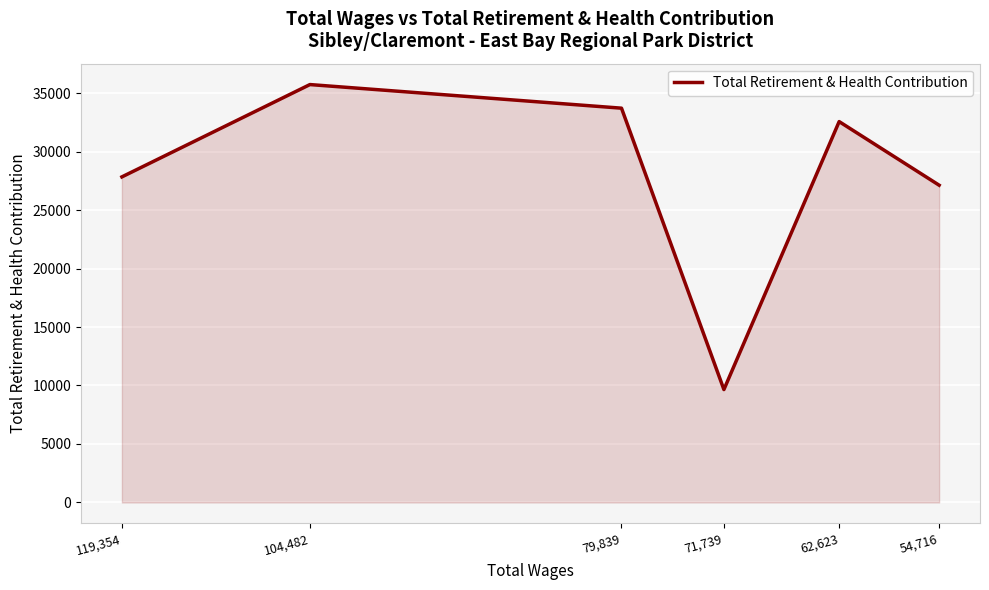

What is the sum of the values at 54,716 and 79,839?

60824